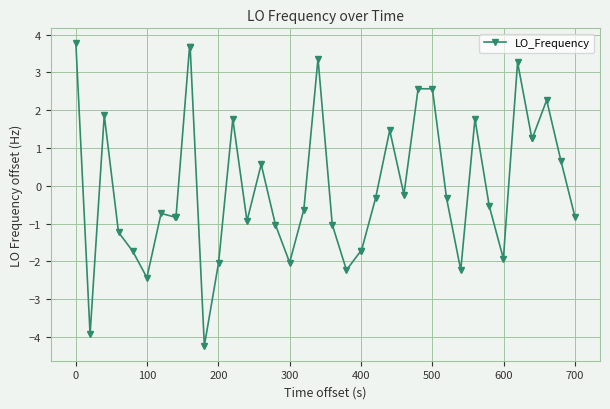

What is the minimum value shown in the chart?

-4.2